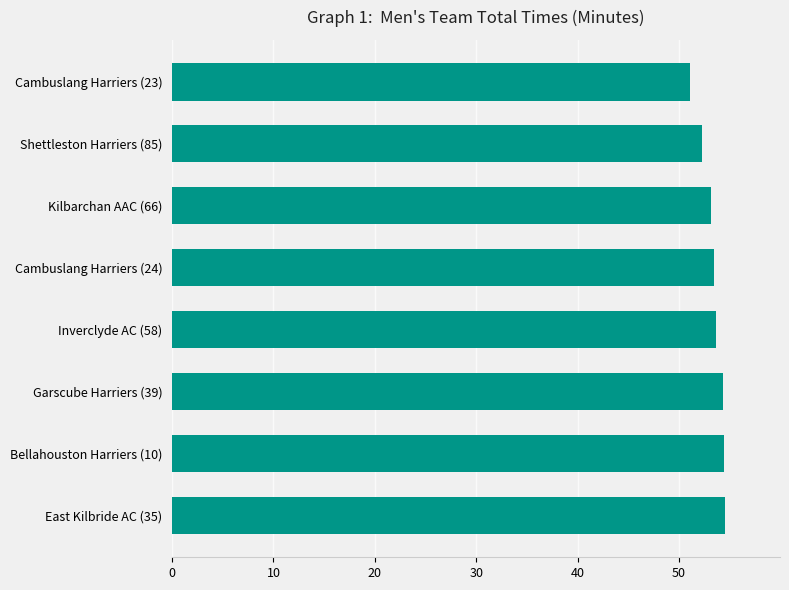

What is the approximate value at Bellahouston Harriers (10)?

54.5